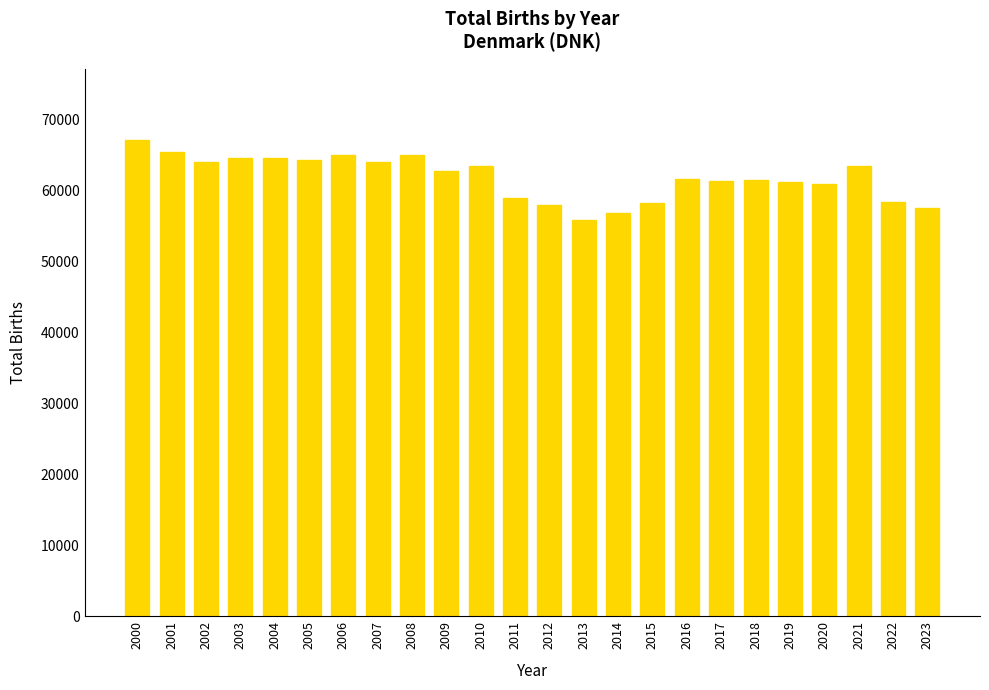

What is the difference between the second highest and minimum values?

9585